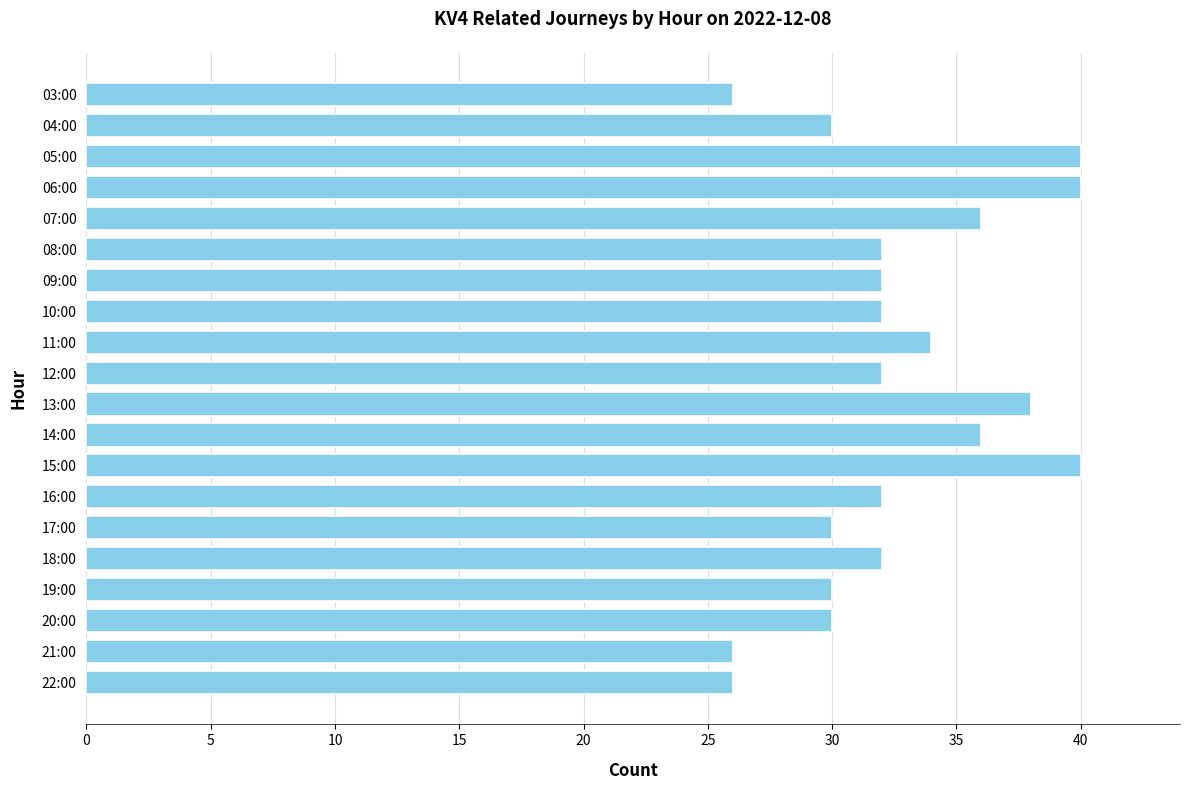

Approximately how many times larger is the value at 03:00 compared to 17:00?

0.9